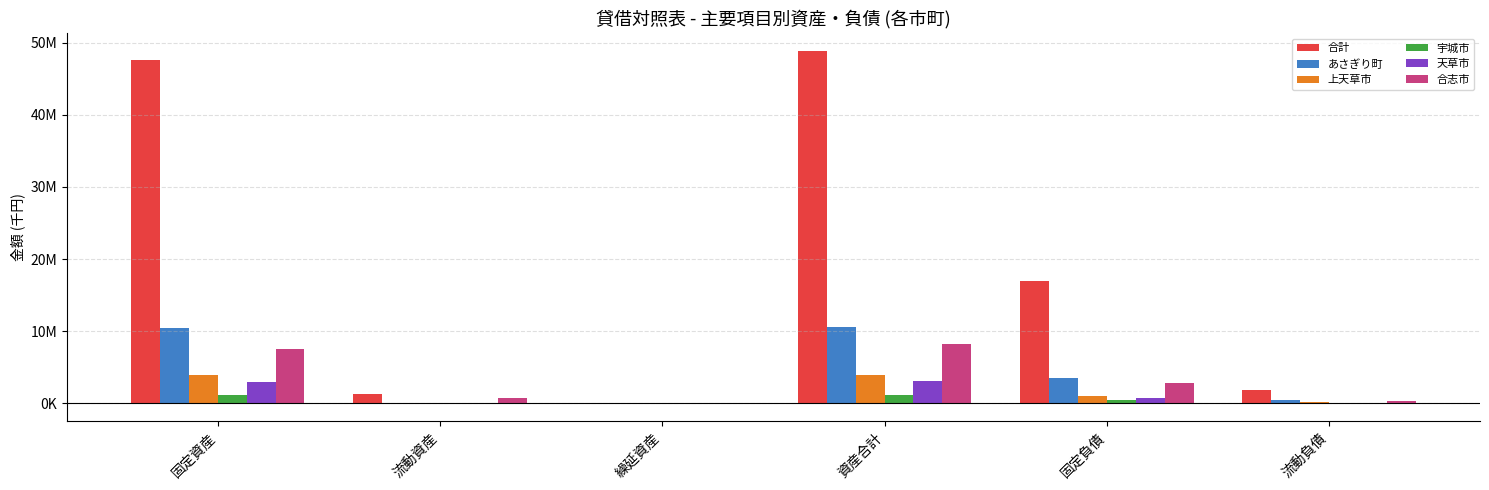

Which series has the largest range (max minus min)?

合計